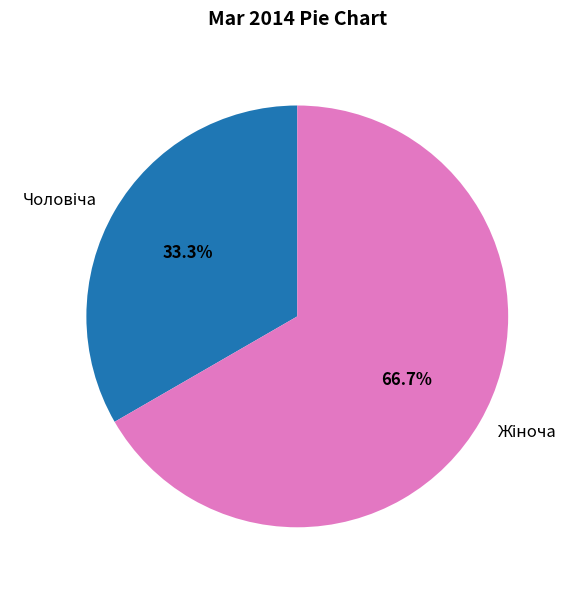

Which category has the smallest portion of the pie?

Чоловіча